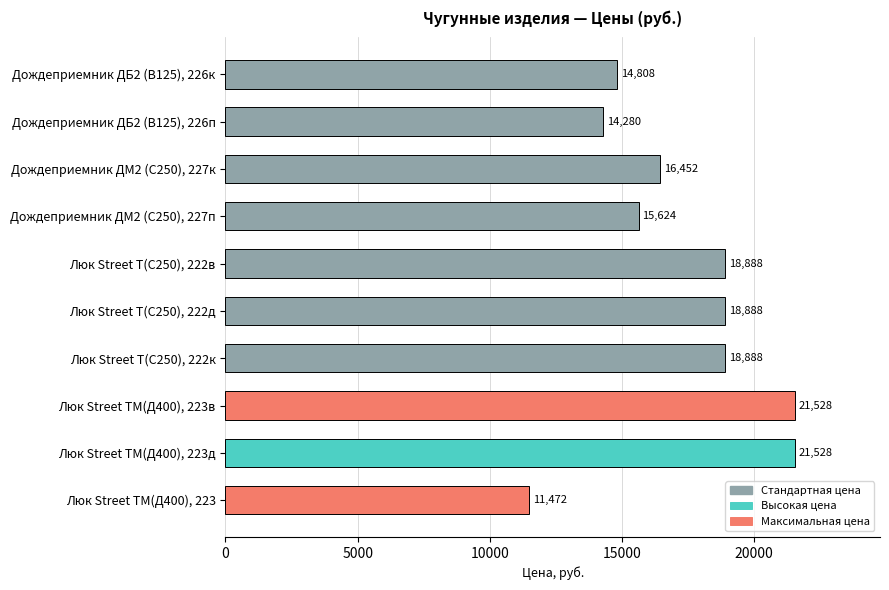

What is the value of the 4th bar from the top?

15624